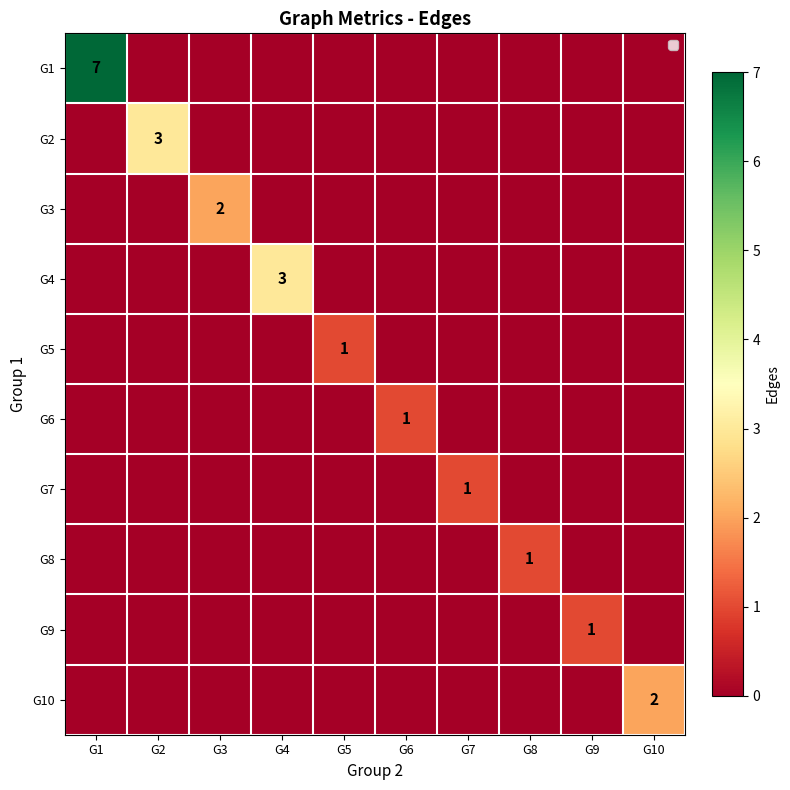

Is it true that G3 equals 1 at G6?

False